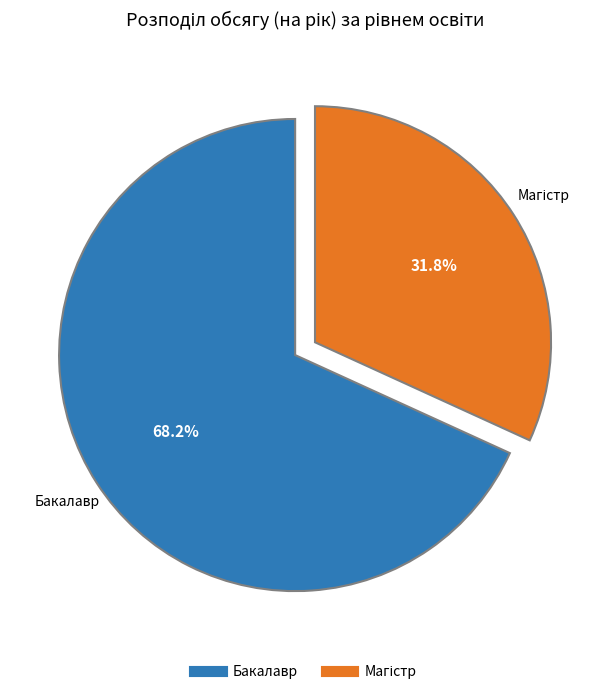

To the nearest percent, what is the difference between the largest and smallest slice percentages?

36%